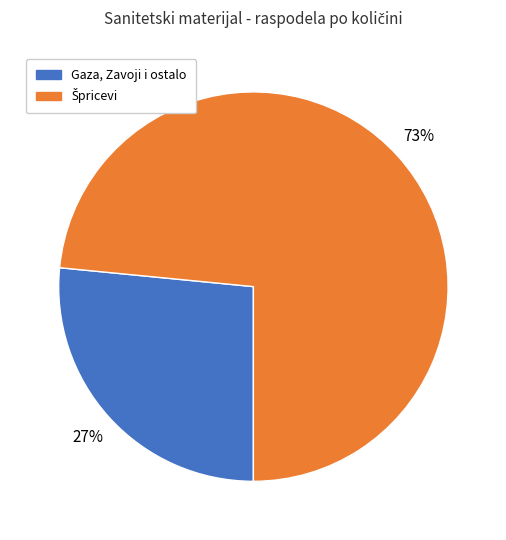

Is there a majority slice in this chart?

Yes